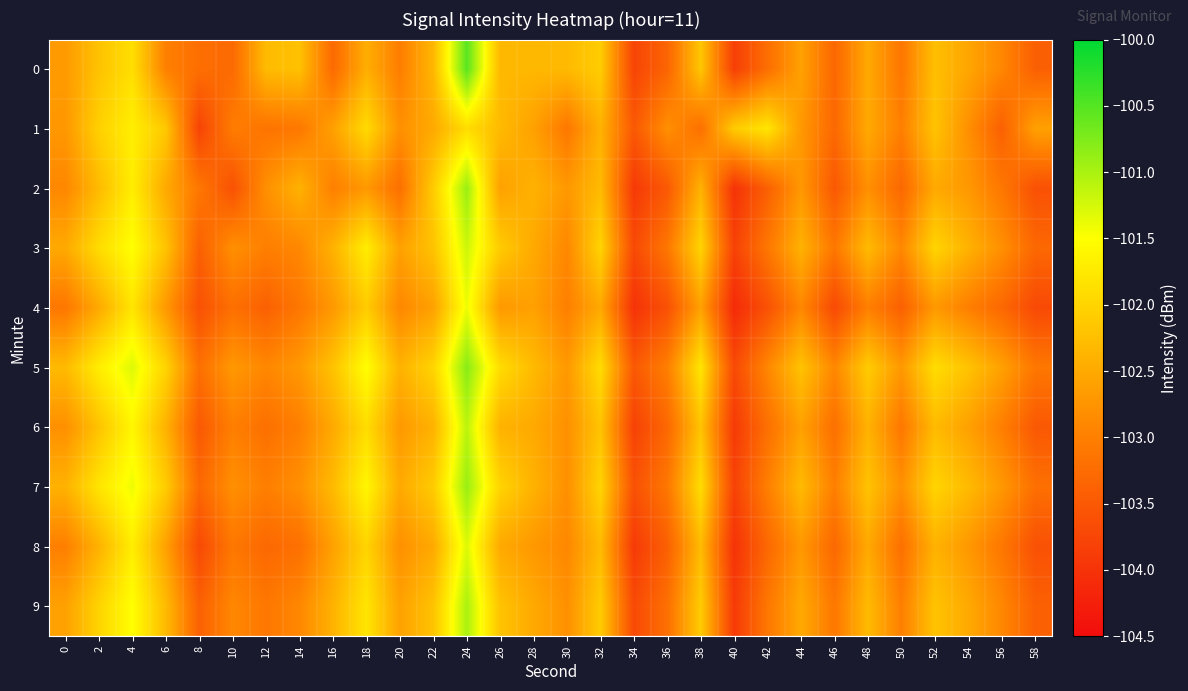

Rank the series by their maximum value, from highest to lowest.

0, 5, 2, 7, 9, 6, 3, 8, 4, 1